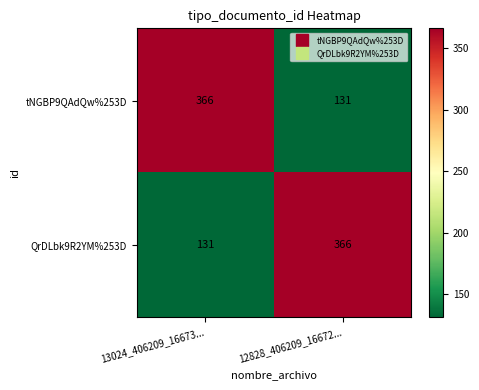

What is the sum of all tNGBP9QAdQw%253D values?

497